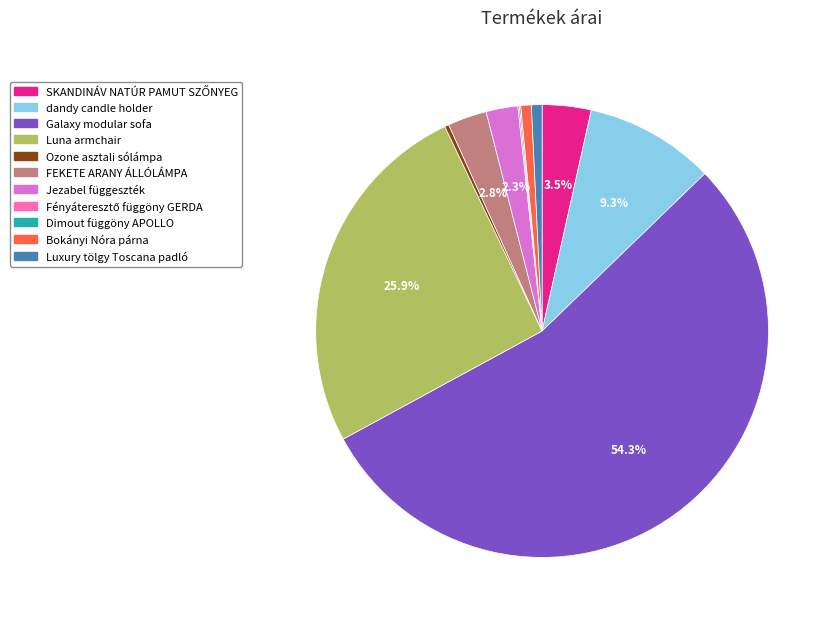

Which category has the biggest portion of the pie?

Galaxy modular sofa